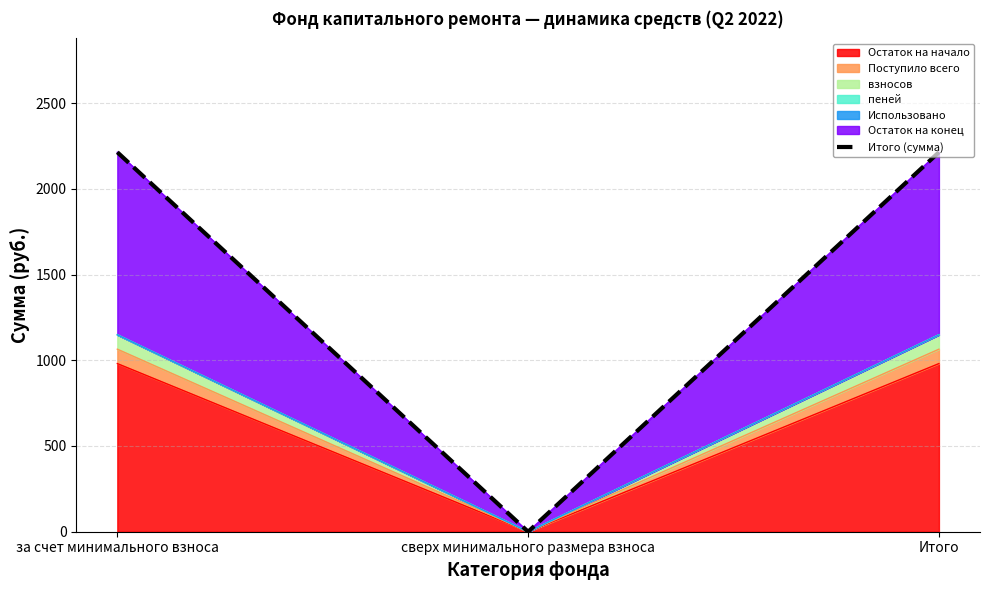

Rank the categories by value from lowest to highest.

сверх минимального размера взноса, за счет минимального взноса, Итого